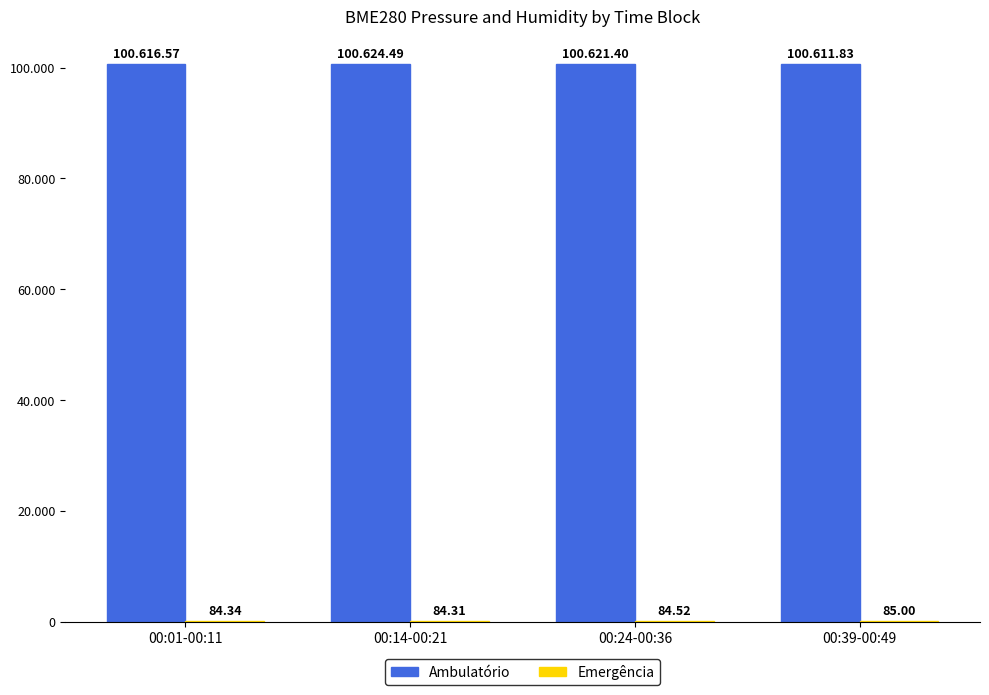

What is the maximum value for Emergência?

85.0